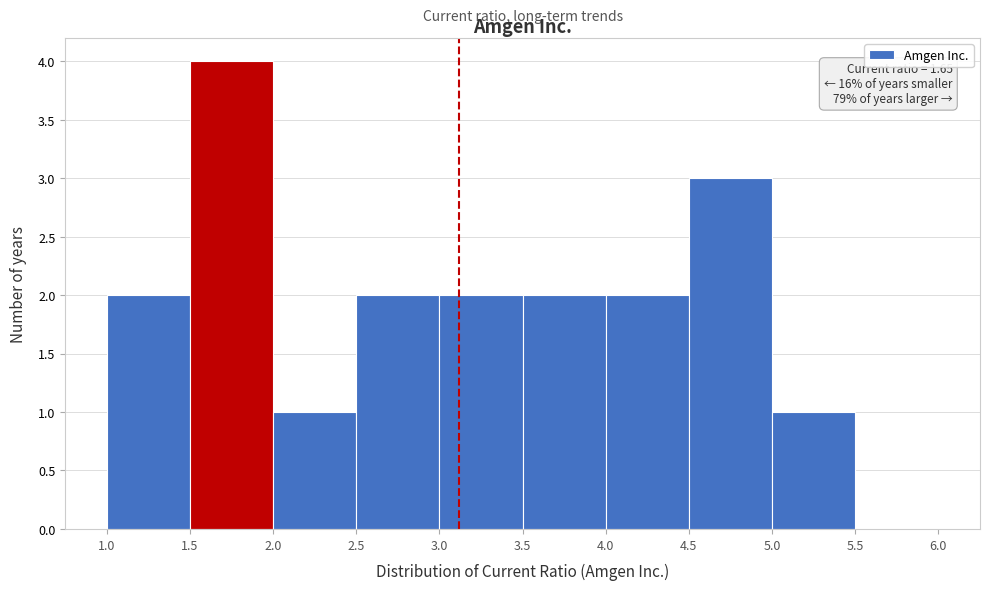

Which range on the x-axis has the tallest bar?

1.5 to 2.0